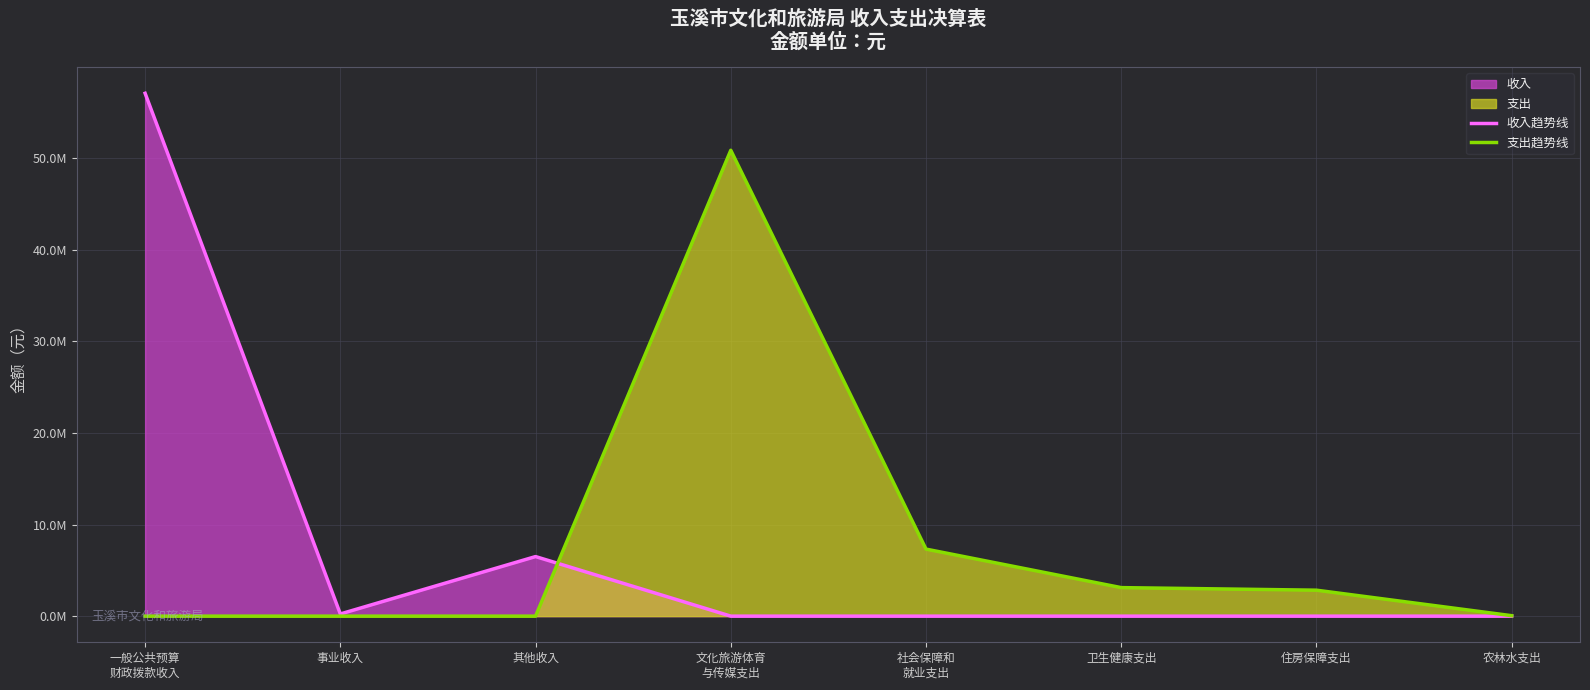

True or false: 收入趋势线 and 支出趋势线 intersect in this chart.

True